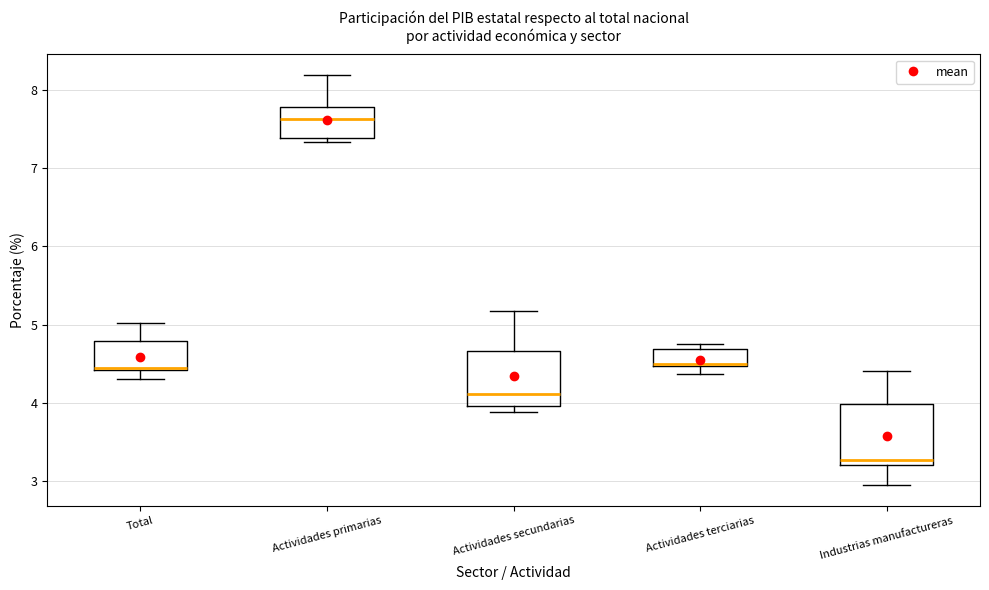

Reading left to right, read every box against the y-axis: the position of its median line, the range the box covers, and the ends of its whiskers. The values are not printed on the chart, so give them approximately, as read against the axis.

Total: median 4.4 (drawn on the box's lower edge), box 4.4 to 4.8, whiskers 4.3 to 5.0
Actividades primarias: median 7.6, box 7.4 to 7.8, whiskers 7.3 to 8.2
Actividades secundarias: median 4.1, box 4.0 to 4.7, whiskers 3.9 to 5.2
Actividades terciarias: median 4.5, box 4.5 to 4.7, whiskers 4.4 to 4.8
Industrias manufactureras: median 3.3, box 3.2 to 4.0, whiskers 2.9 to 4.4